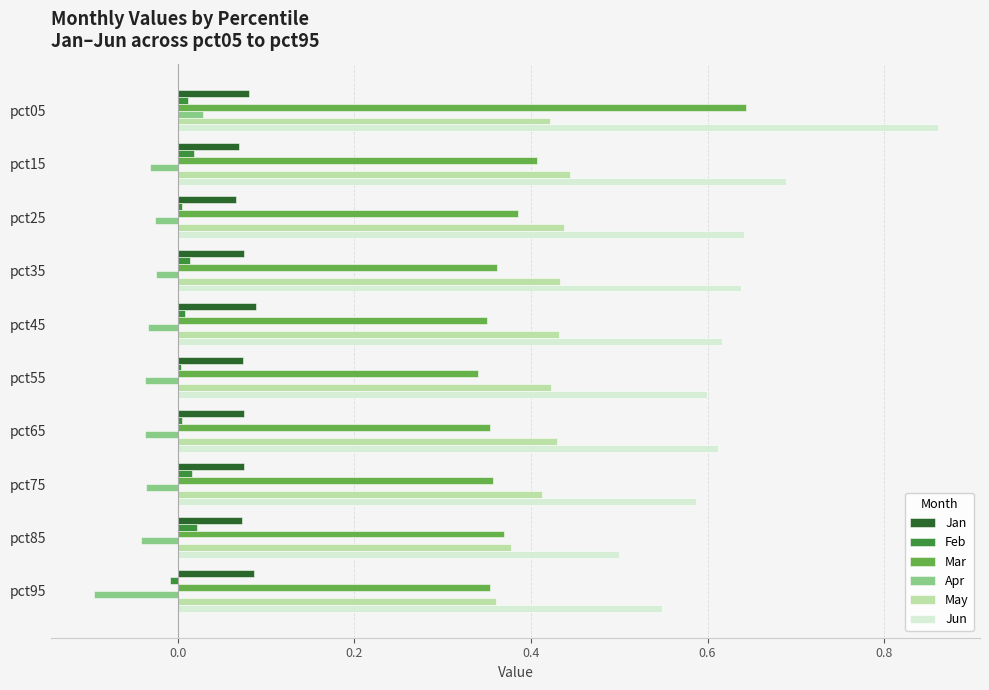

Is it true that May equals 0.4 at pct45?

True